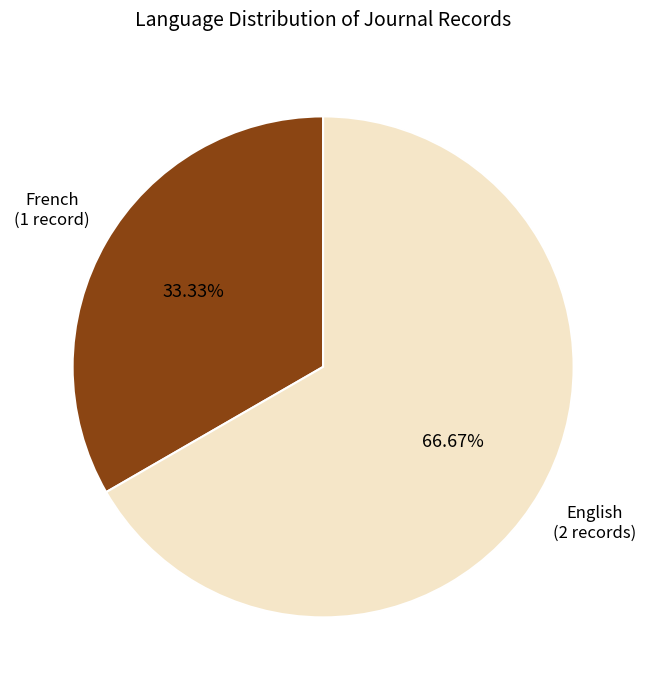

What is the largest slice in the pie chart?

English (2 records)